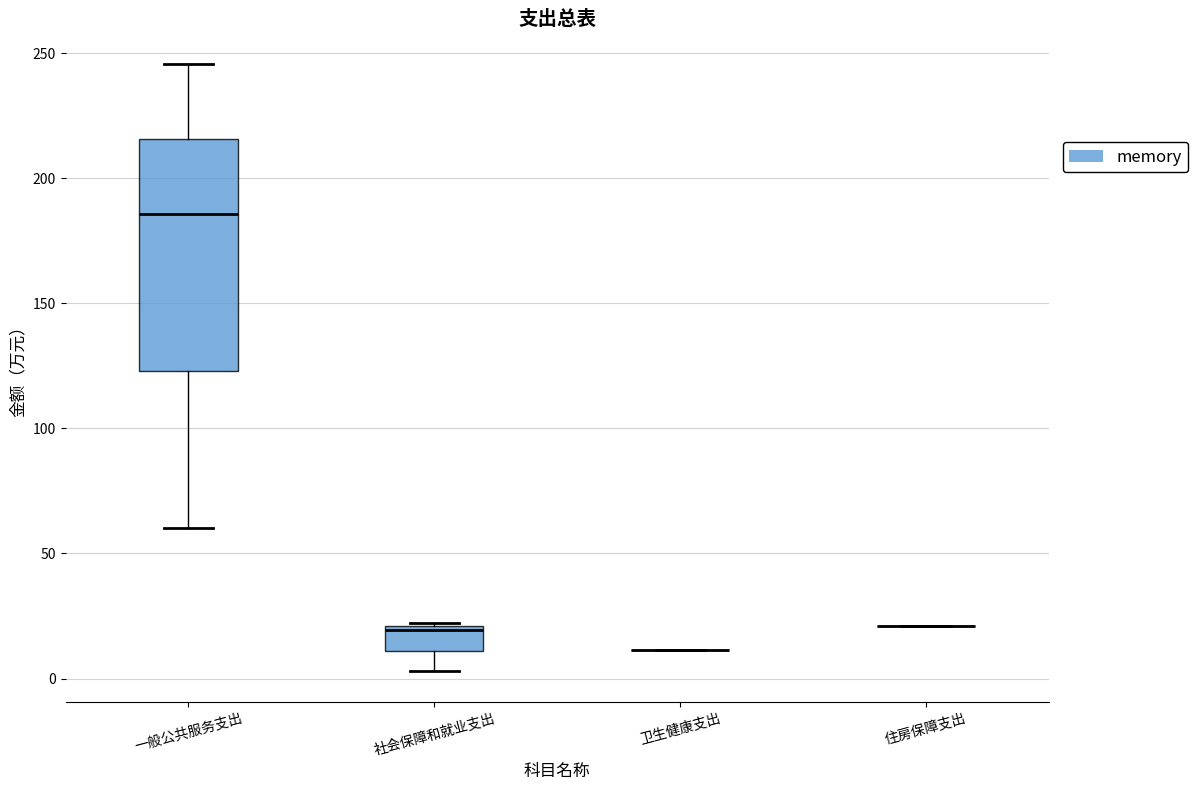

Reading left to right, transcribe this box plot: for each box, give where its median line is, the range the box spans, and where its two whiskers end, as read against the y-axis. The values are not printed on the chart, so give them approximately, as read against the axis.

一般公共服务支出: median 185, box 125 to 215, whiskers 60 to 245
社会保障和就业支出: median 20, box 10 to 20, whiskers 5 to 20
卫生健康支出: box collapsed to a line at 10, whiskers 10 to 10
住房保障支出: box collapsed to a line at 20, whiskers 20 to 20